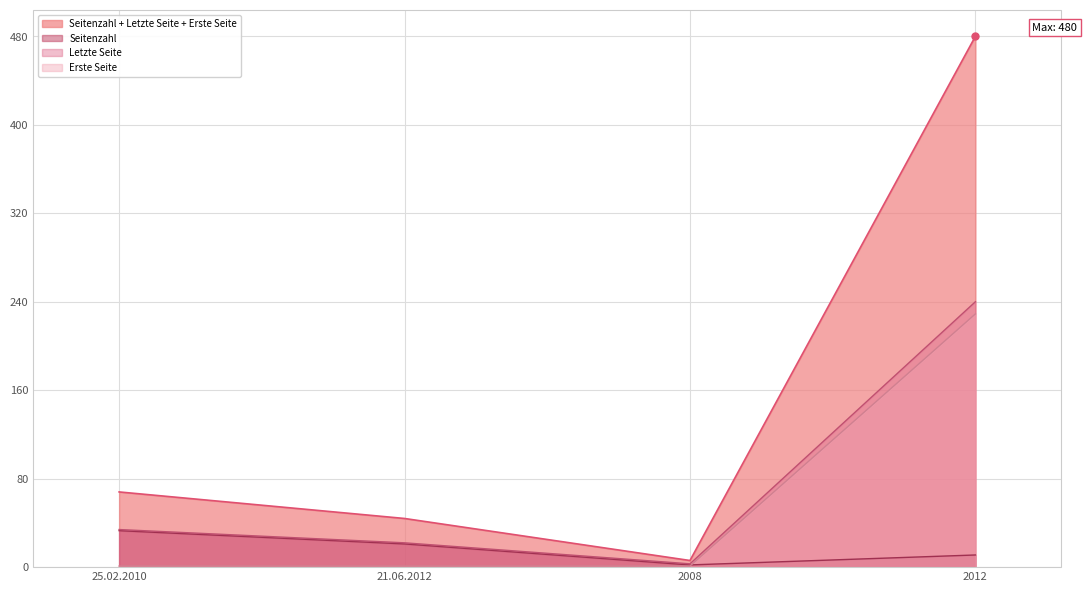

What is the average value of the Letzte Seite series?

75